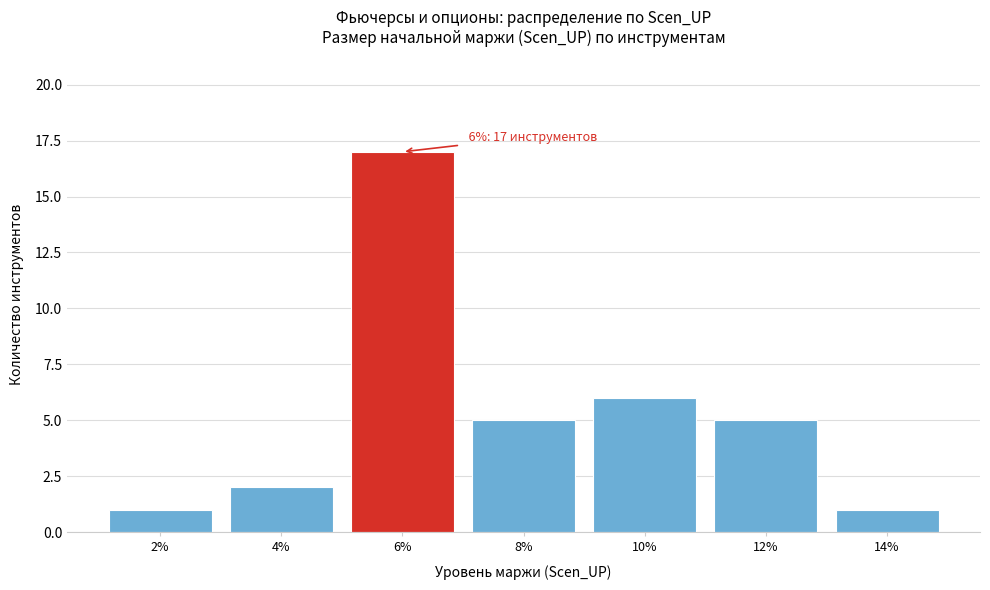

Reading right to left, extract all data points from this chart.

1	5	6	5	17	2	1